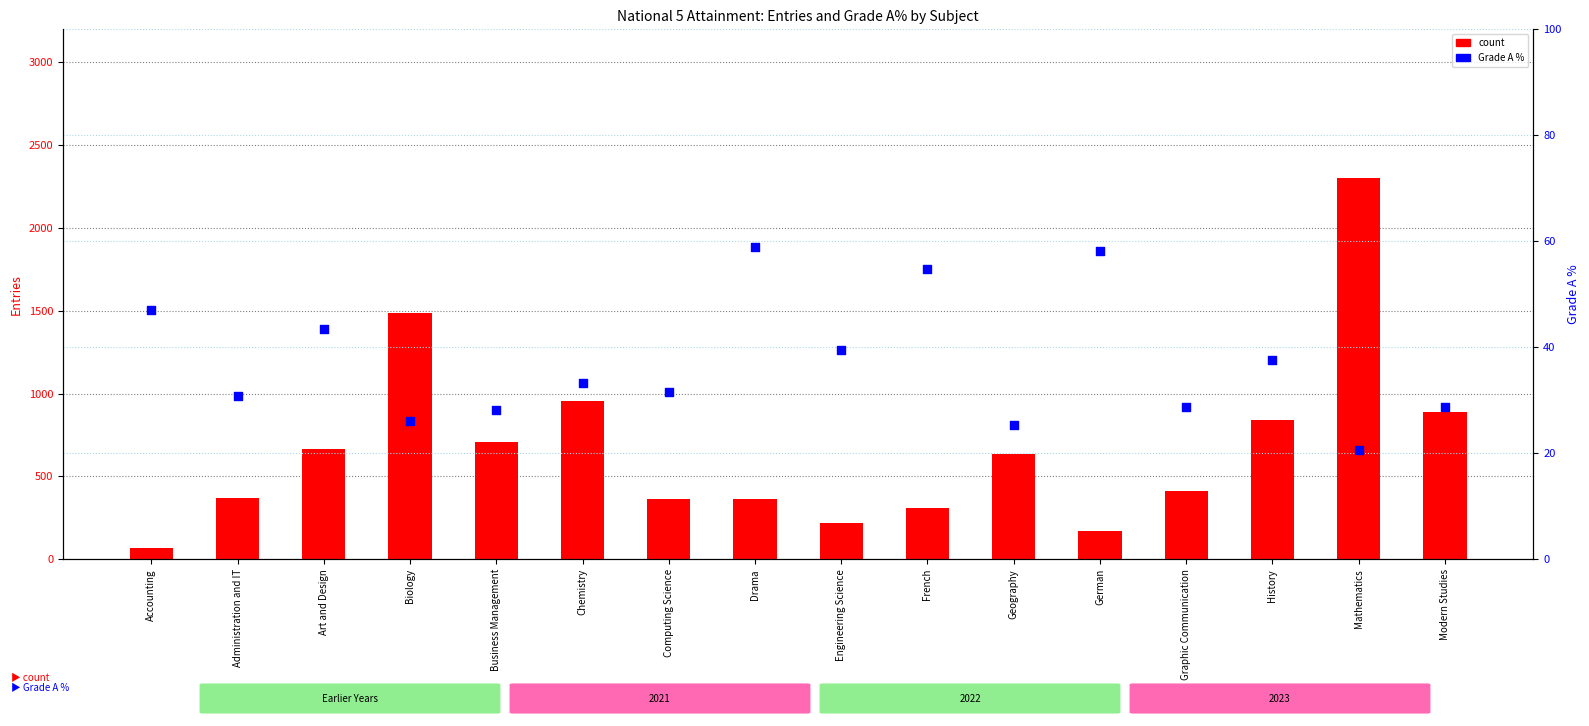

Which series reaches the minimum Y coordinate?

percentile rank within the sample